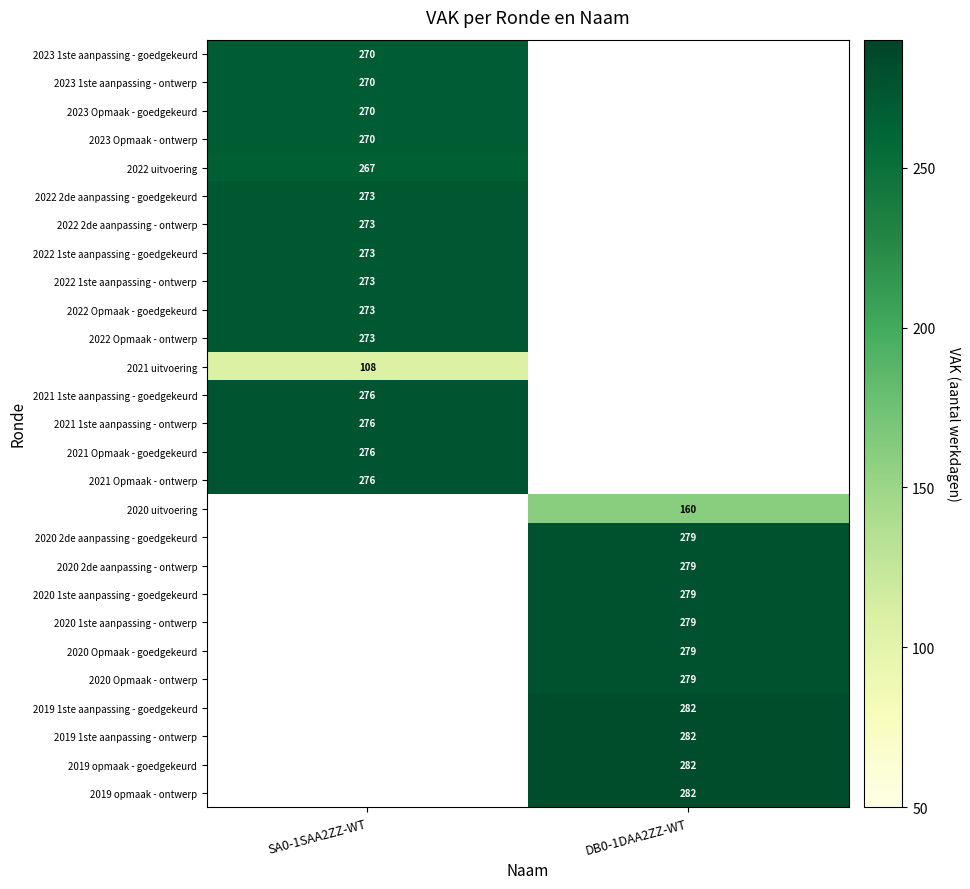

Count the number of data series in this chart.

27